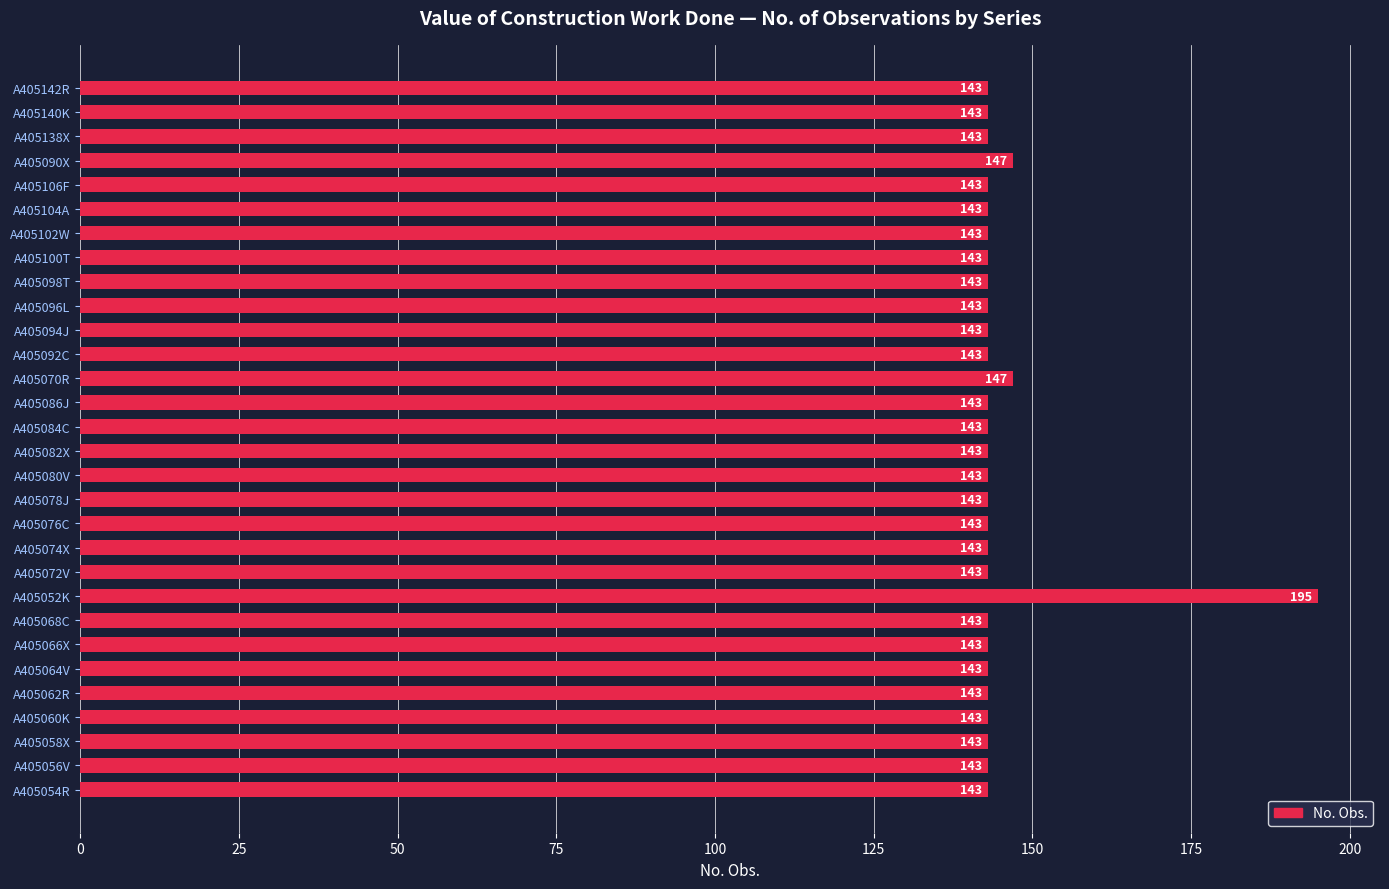

Approximately how many times larger is the value at A405104A compared to A405138X?

1.0